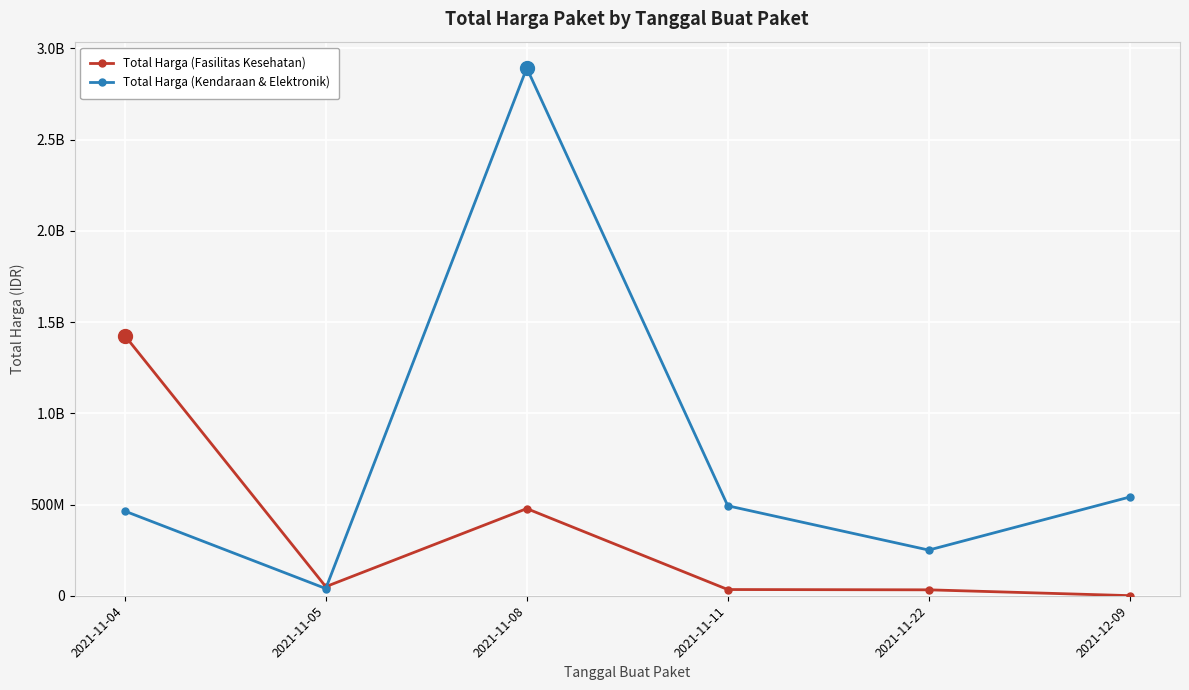

What are all the series names shown in the legend?

Total Harga (Fasilitas Kesehatan), Total Harga (Kendaraan & Elektronik)